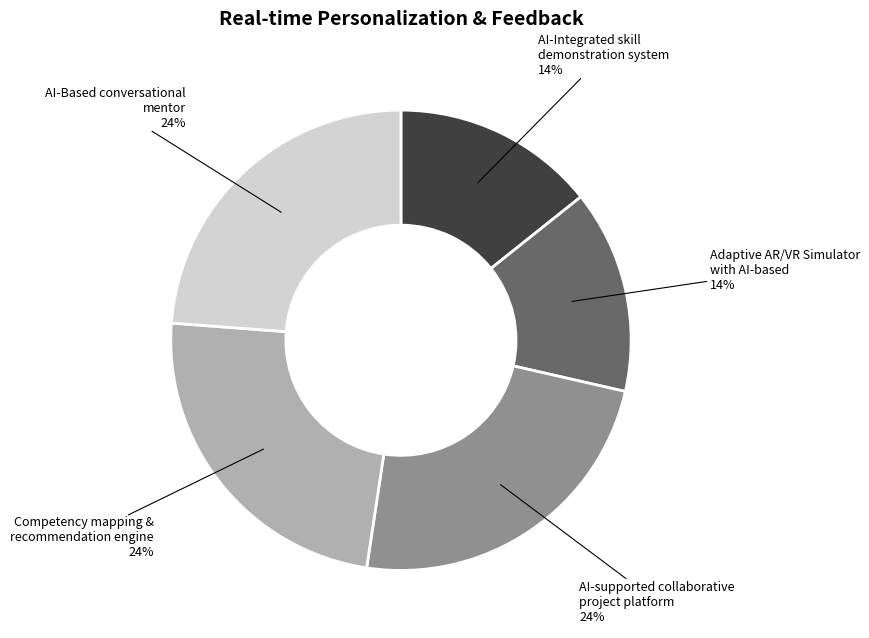

To the nearest percent, what is the average slice percentage?

20%